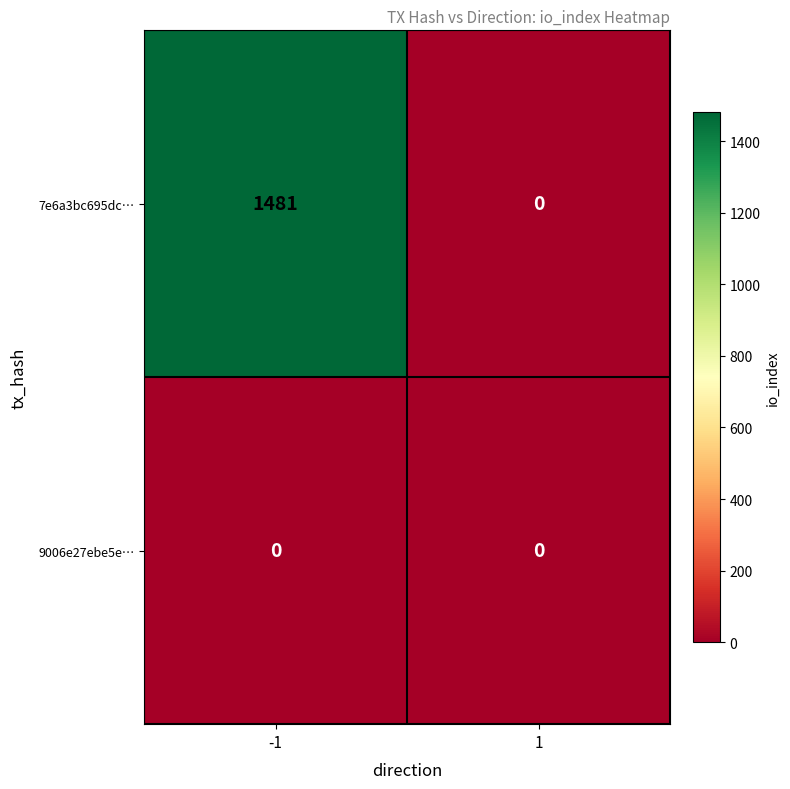

Which series has the widest spread of values?

7e6a3bc695dc…